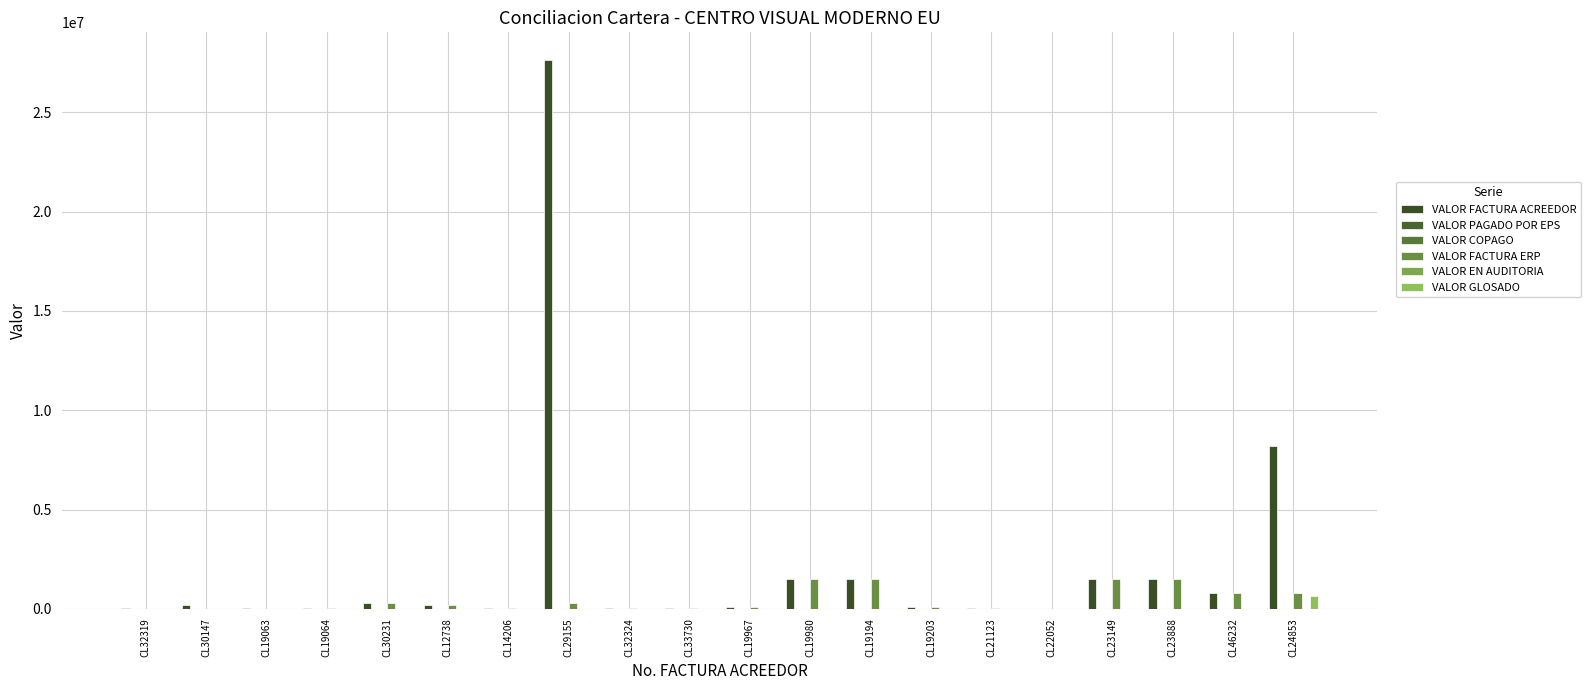

Reading left to right, extract all data points from this chart.

VALOR FACTURA ACREEDOR: 60000	205000	60000	60000	272000	207200	45500	27639984	60000	60000	87500	1504642	1514462	105000	52500	3500	1518581	1517947	811000	8188002
VALOR PAGADO POR EPS: 0	0	0	0	0	0	0	0	0	0	0	0	0	0	0	0	0	0	0	0
VALOR COPAGO: 0	0	0	0	0	0	0	0	0	0	0	0	0	0	0	0	0	0	0	0
VALOR FACTURA ERP: 0	0	0	60000	272000	207200	45500	276400	60000	60000	87500	1504642	1514462	105000	52500	3500	1518581	1517947	811000	818800
VALOR EN AUDITORIA: 0	0	0	0	0	0	0	0	0	0	0	0	0	0	0	0	0	0	0	0
VALOR GLOSADO: 0	0	0	0	0	0	0	0	0	0	0	0	0	0	0	0	0	0	0	628800